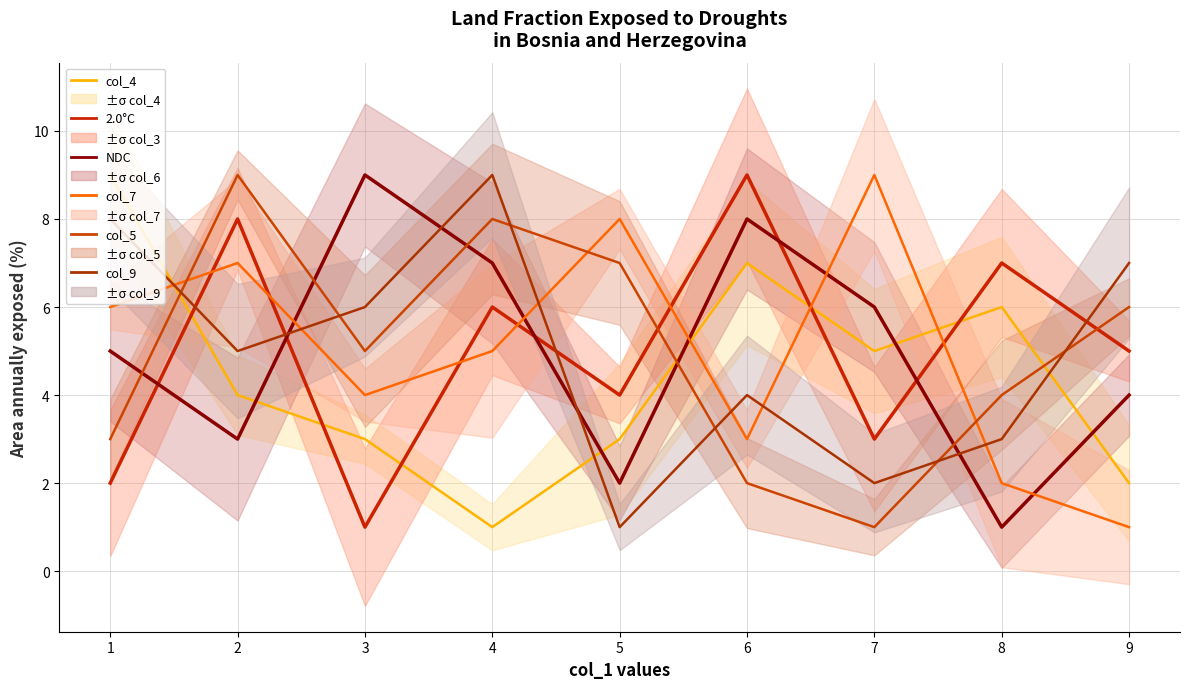

How many series are shown in this chart?

6